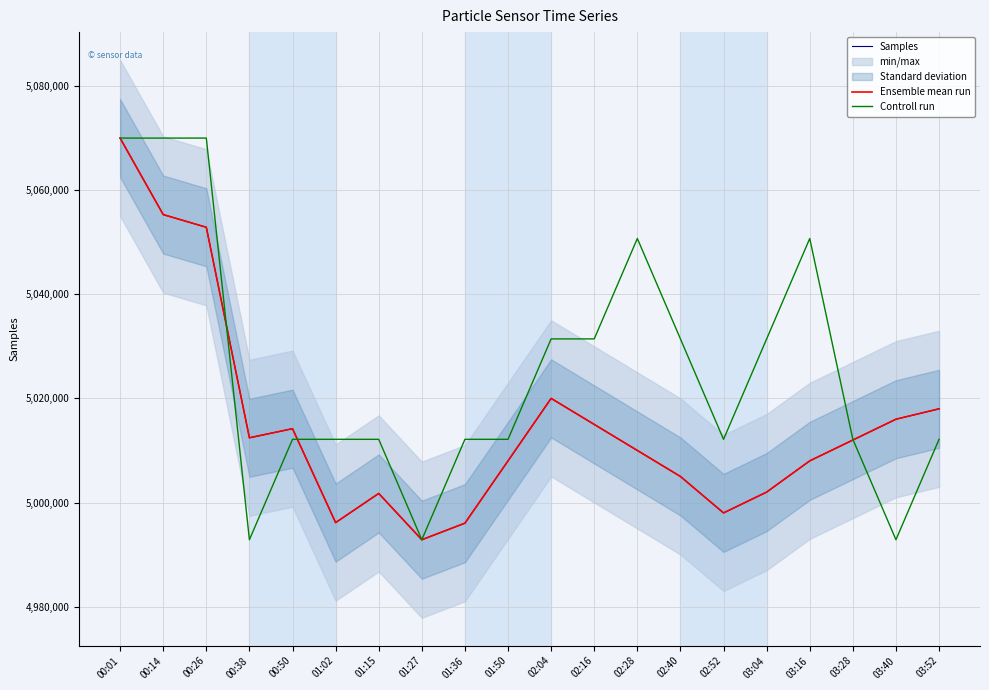

True or false: Ensemble mean run has more than 2 points higher than both neighbors.

True